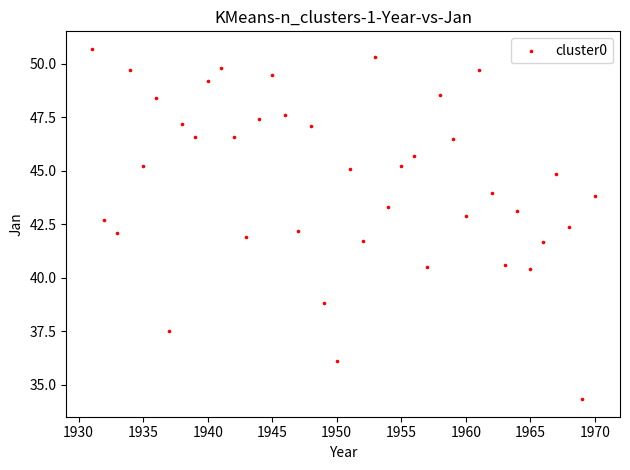

What is the range of Y values (max minus min)?

16.4